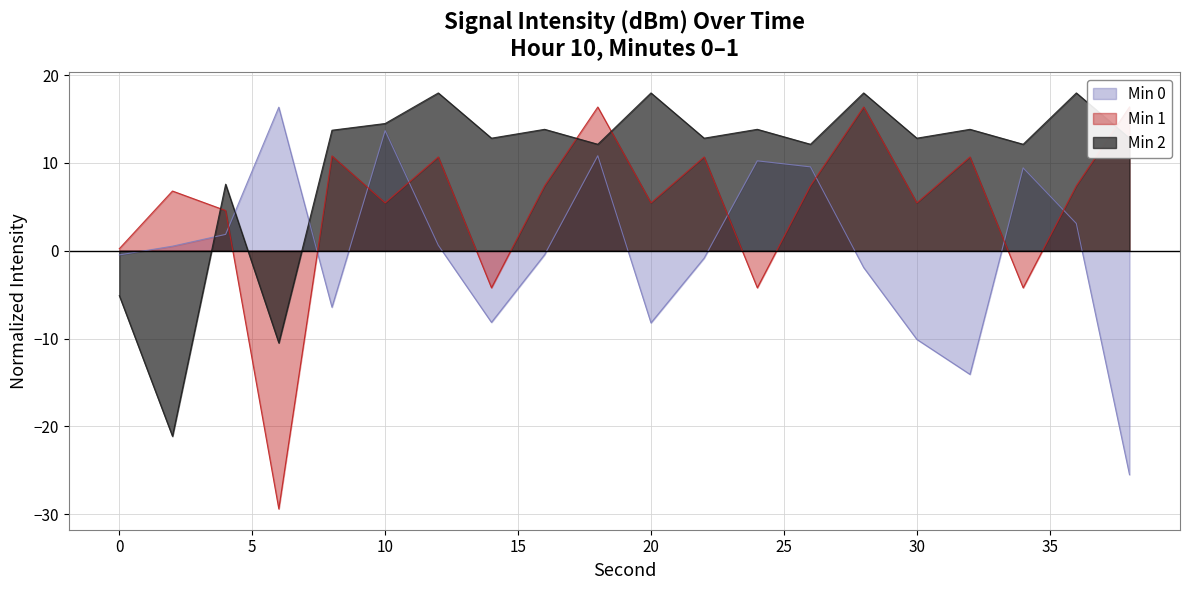

How many lines are shown in the chart?

3